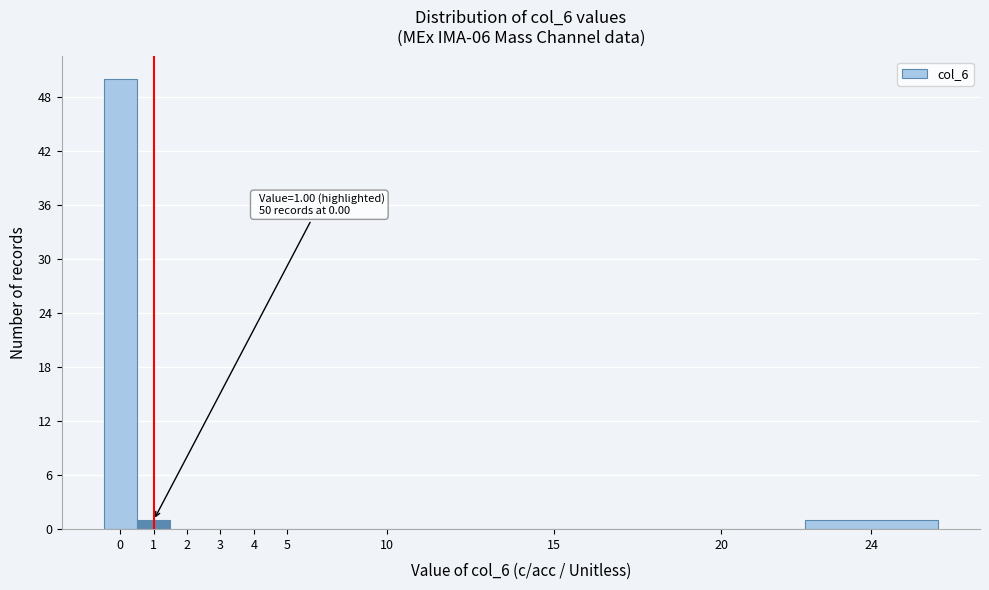

Reading left to right, what are all the values shown in this chart?

0=50	1=1	2=0	3=0	4=0	5=0	10=0	15=0	20=0	24=1